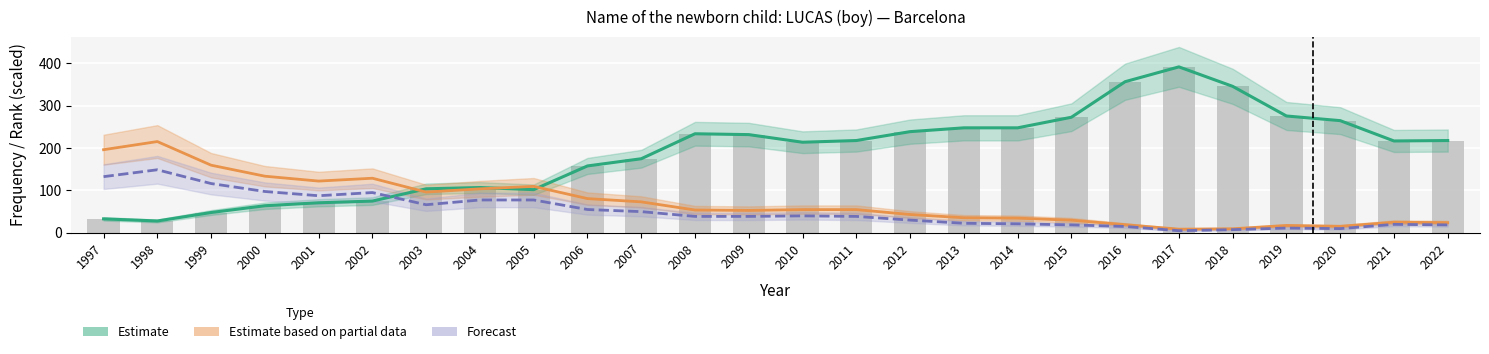

True or false: Estimate based on partial data has a value of 8.3 at 2019.

False